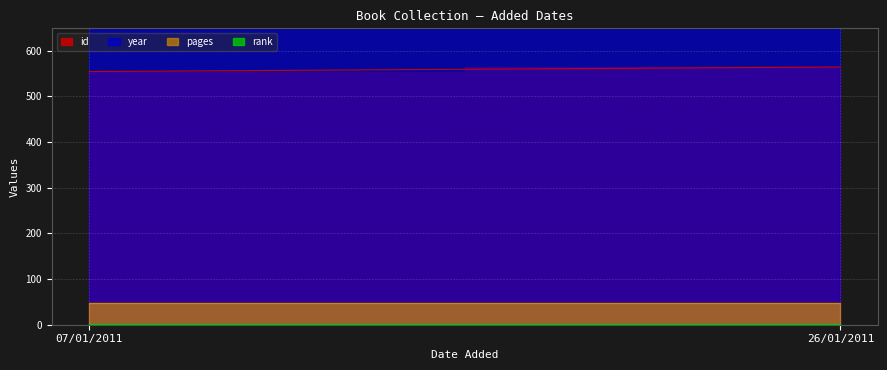

At how many categories does at least one series exceed 1000?

2